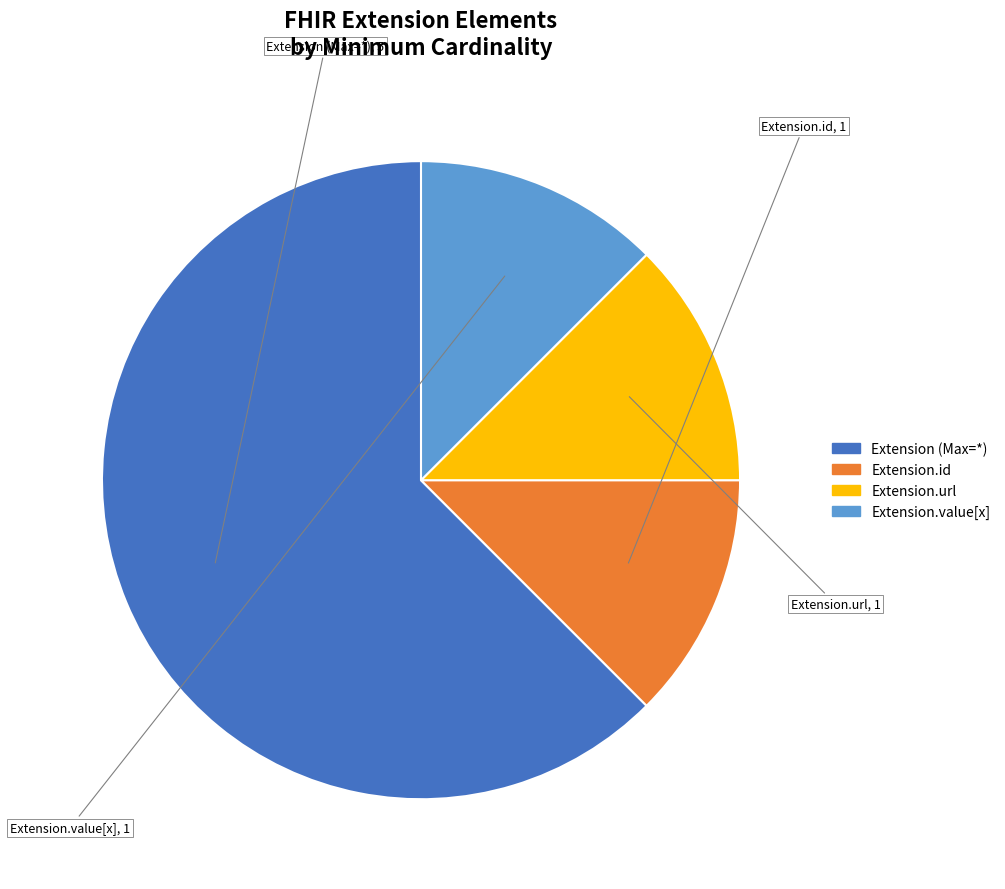

Is there a majority slice in this chart?

Yes